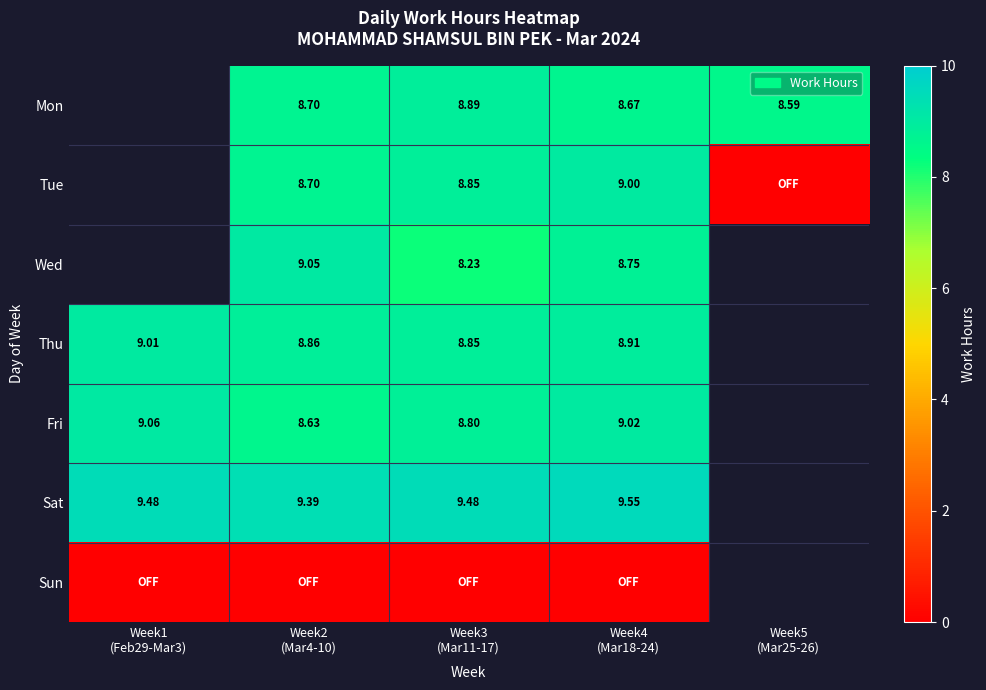

Which series changed the most between Week2 (Mar4-10) and Week3 (Mar11-17)?

Wed